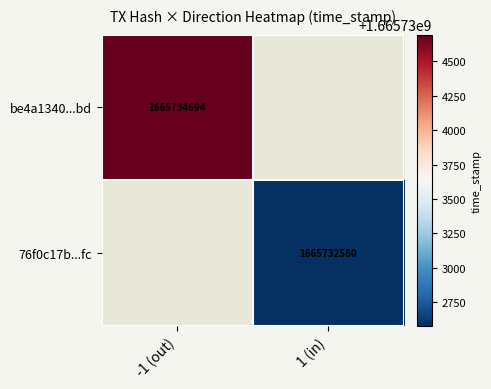

True or false: 76f0c17b...fc has a value of 386271001 at 1 (in).

False